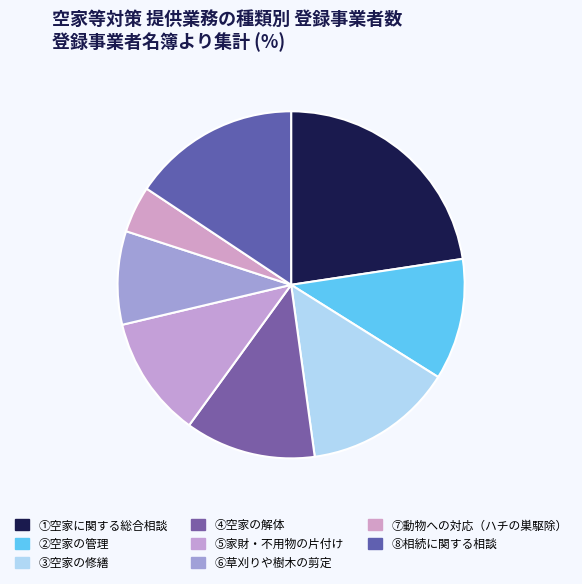

To the nearest percent, what is the difference between the largest and smallest slice percentages?

18%